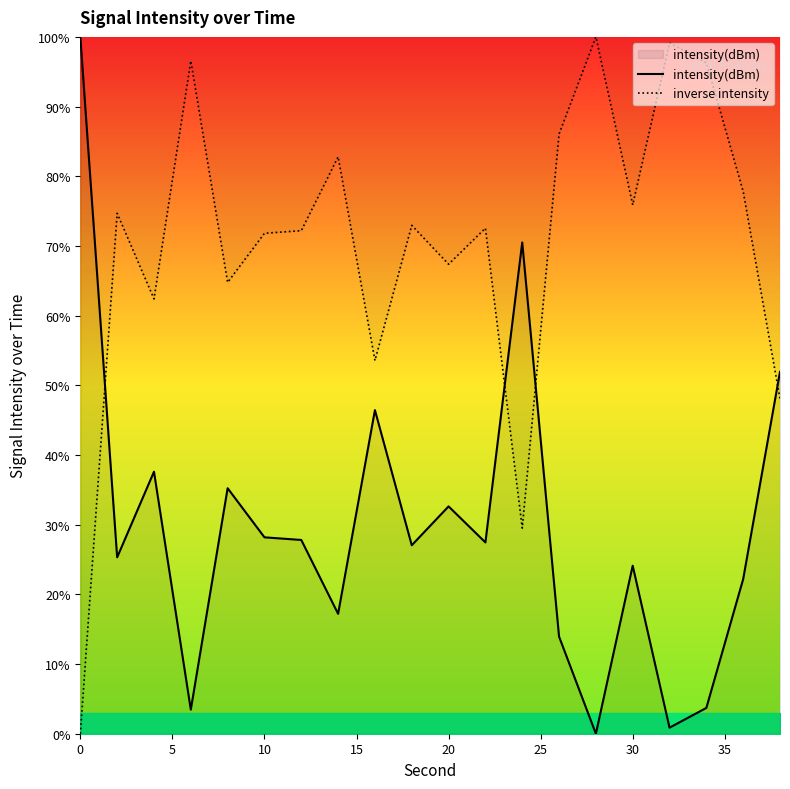

Which series ends up on top after the final intersection of inverse intensity and intensity(dBm)?

intensity(dBm)